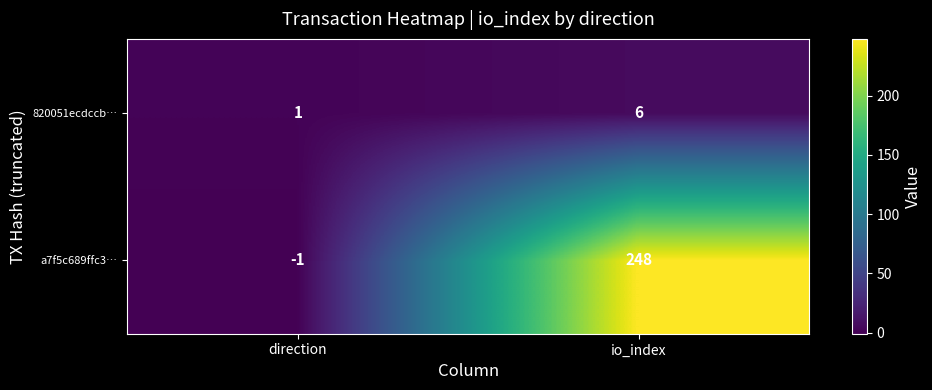

At which category is the sum across all series the highest?

io_index